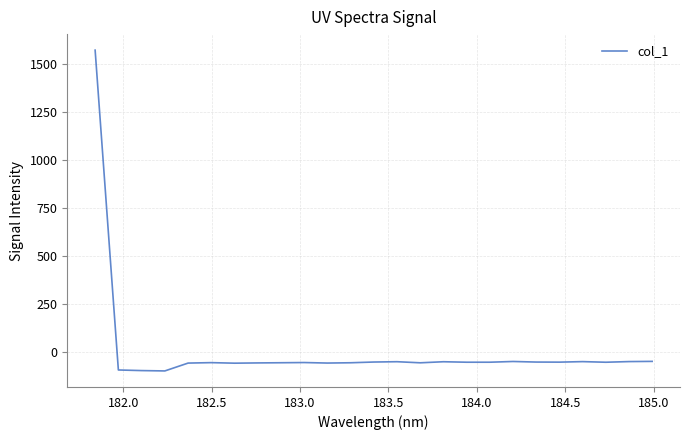

What is the average value?

3.9